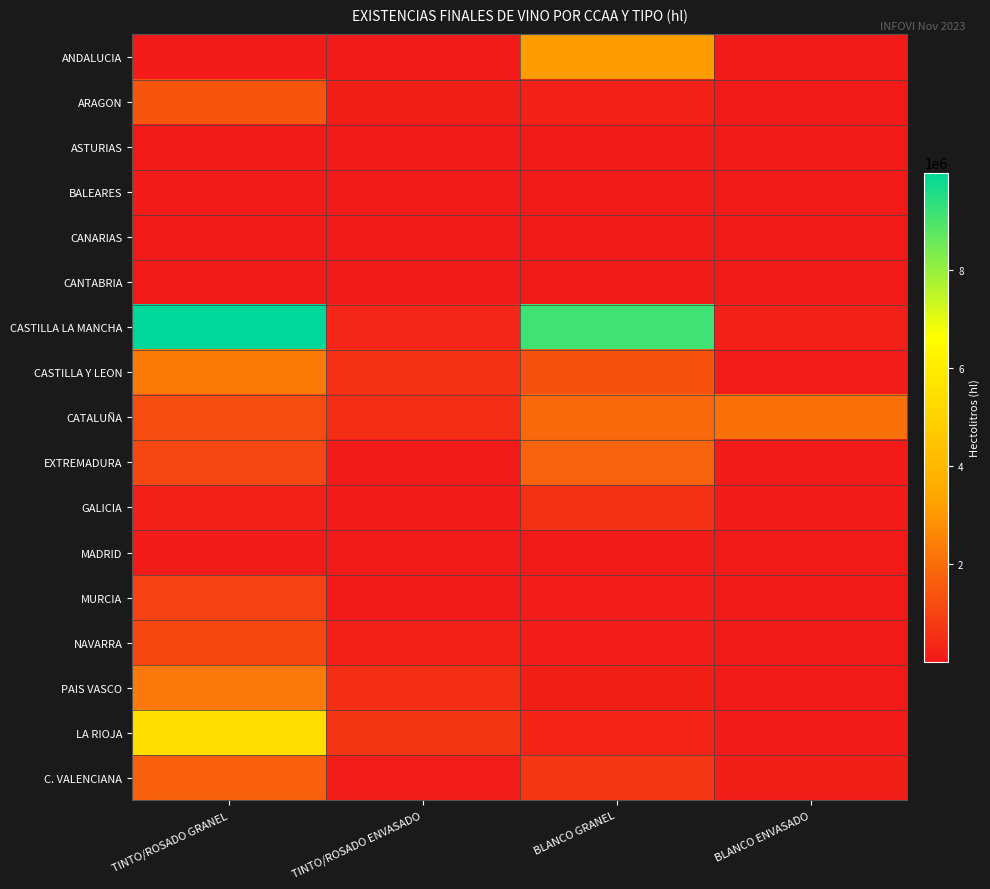

What is the total value across all series at BLANCO GRANEL?

19466150